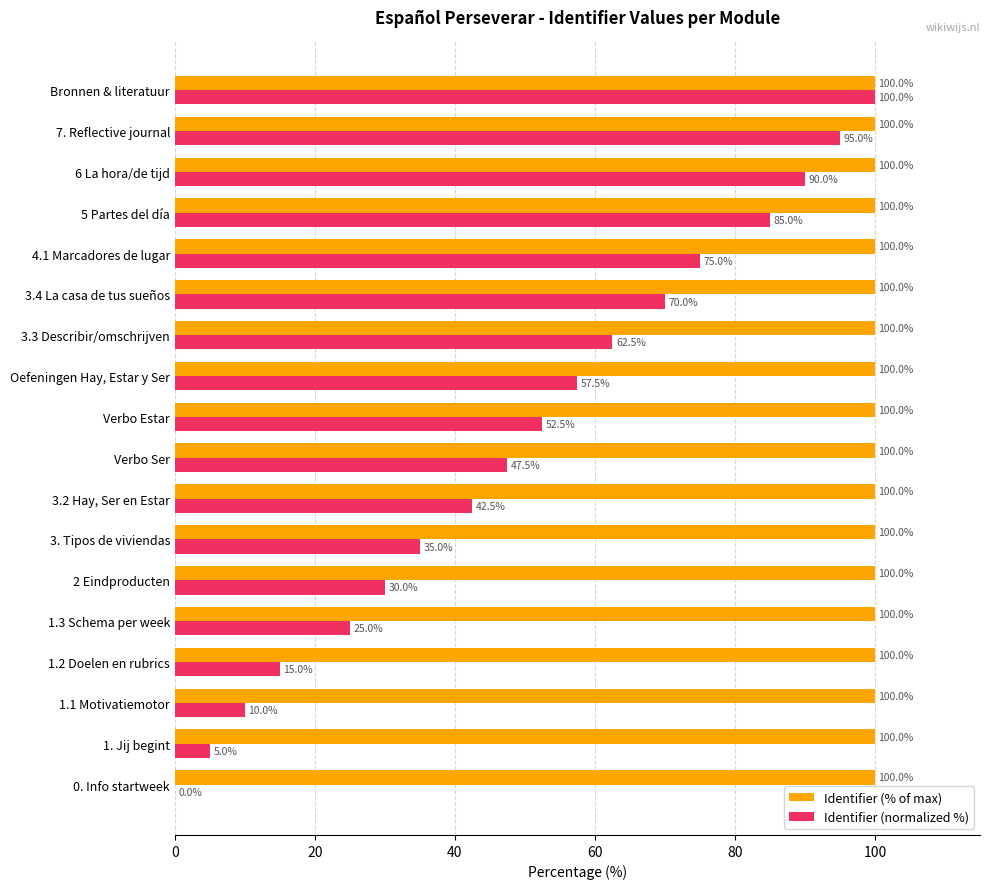

What is the maximum value for Identifier (% of max)?

100.0